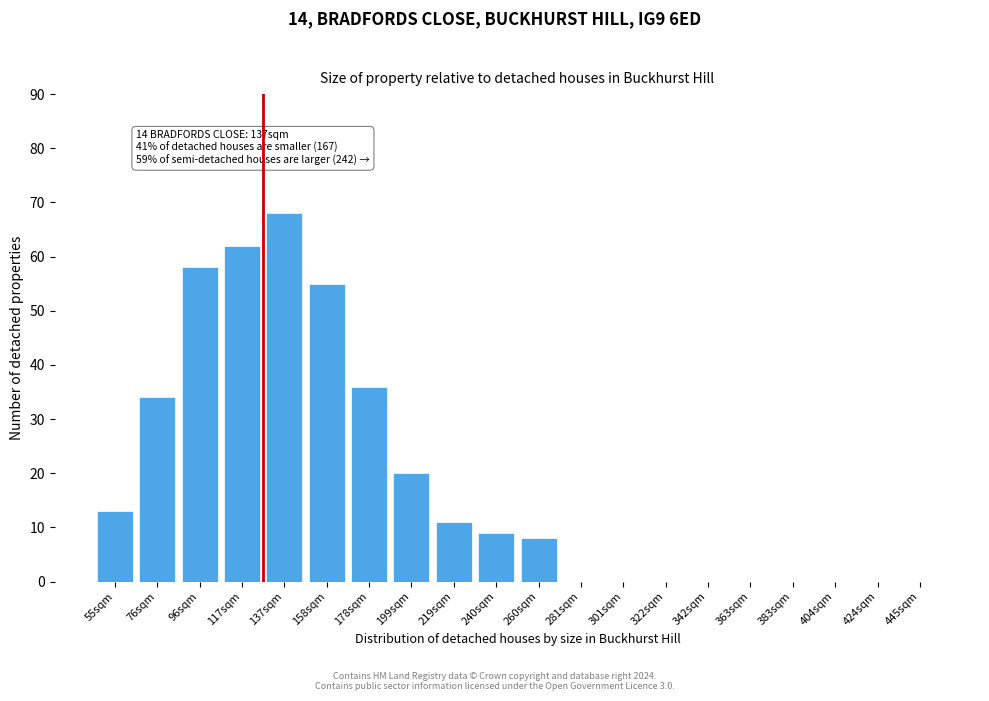

Reading left to right, list all the values displayed in this chart.

55sqm=13	76sqm=34	96sqm=58	117sqm=62	137sqm=68	158sqm=55	178sqm=36	199sqm=20	219sqm=11	240sqm=9	260sqm=8	281sqm=0	301sqm=0	322sqm=0	342sqm=0	363sqm=0	383sqm=0	404sqm=0	424sqm=0	445sqm=0